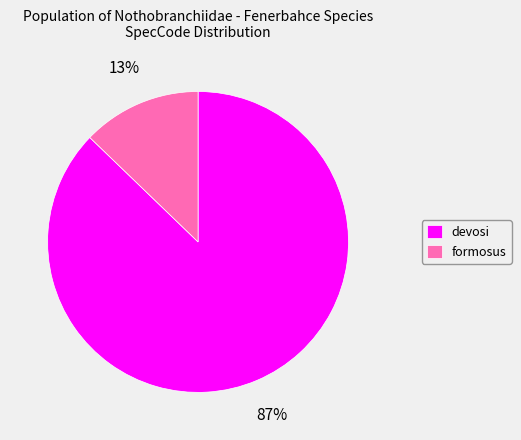

How many slices are in this pie chart?

2